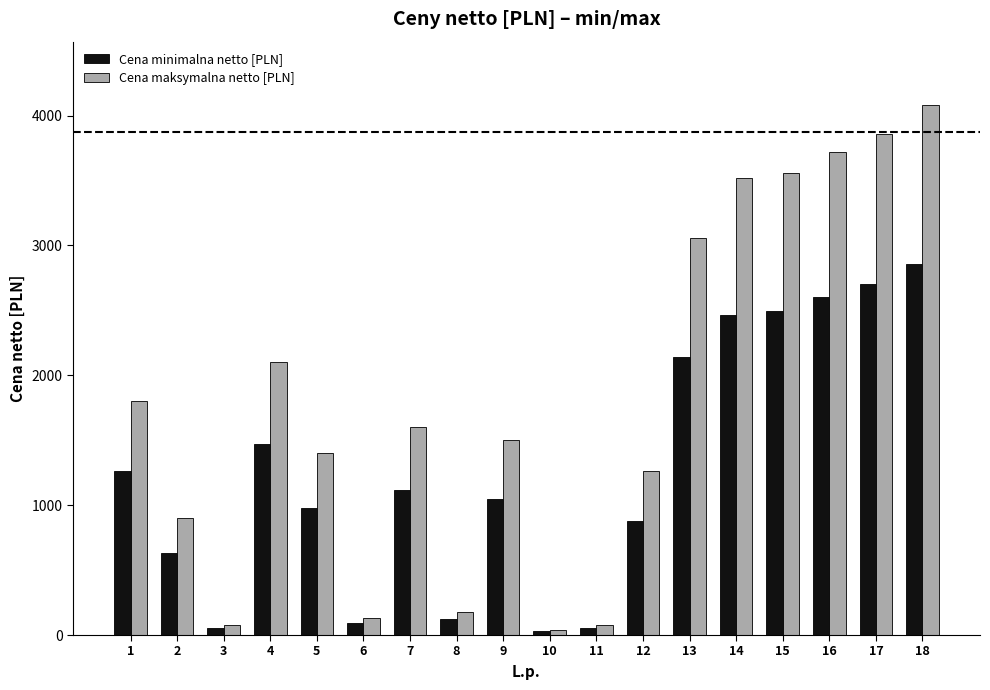

What is the value of the Cena minimalna netto [PLN] bar at the 11th from the left?

56.0